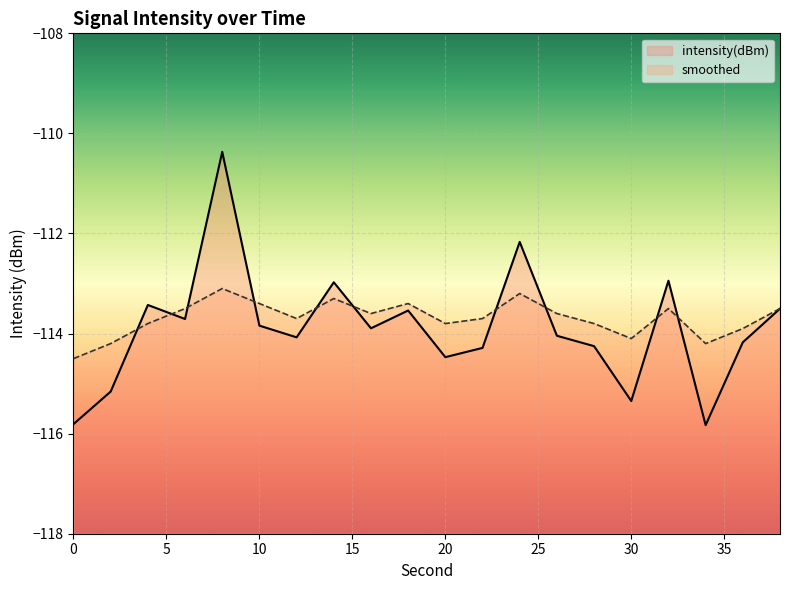

Between 2 and 34, which series saw the biggest shift?

intensity(dBm)